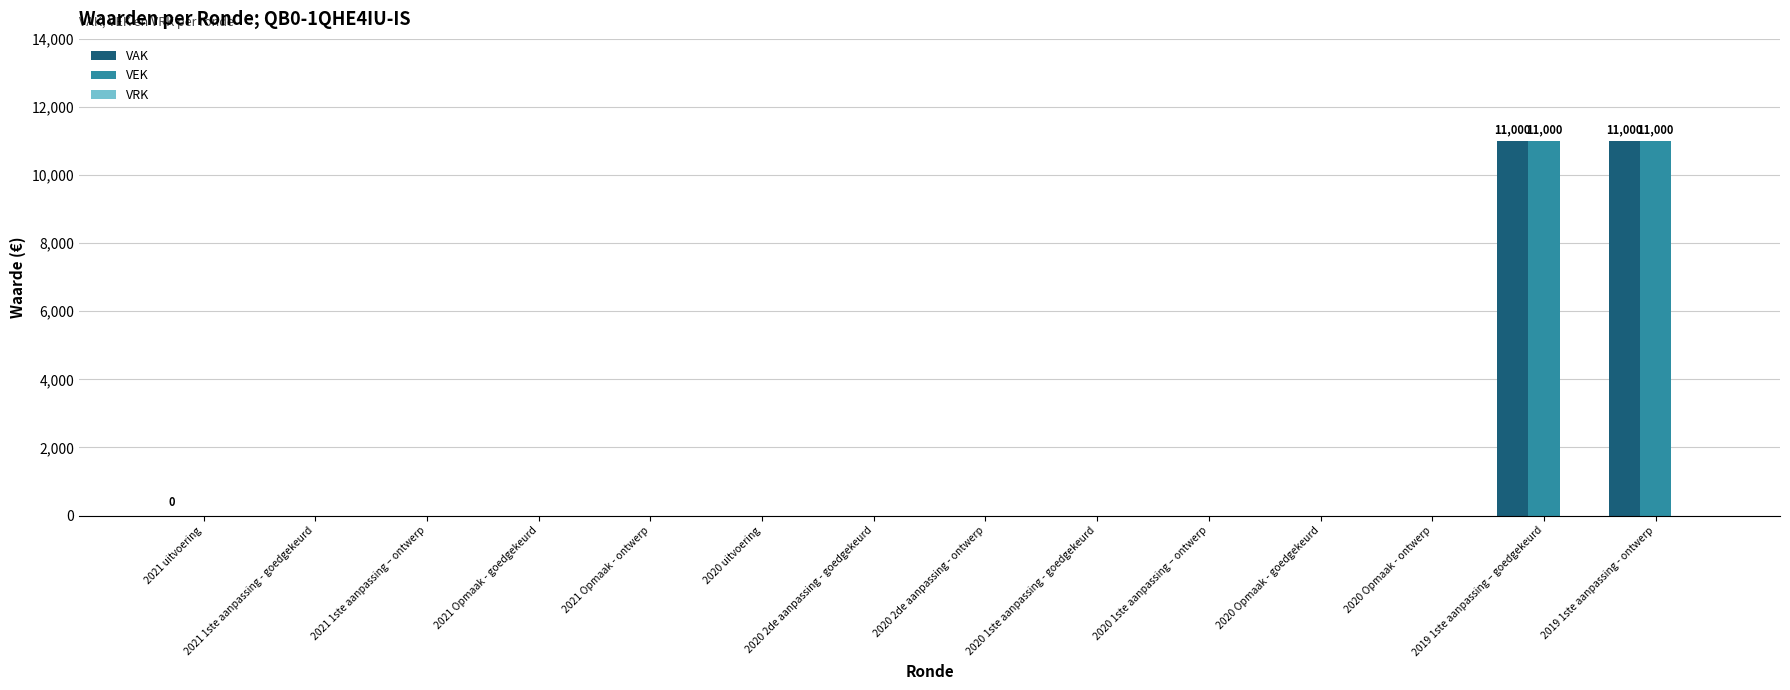

What is the sum of all VEK values?

22000